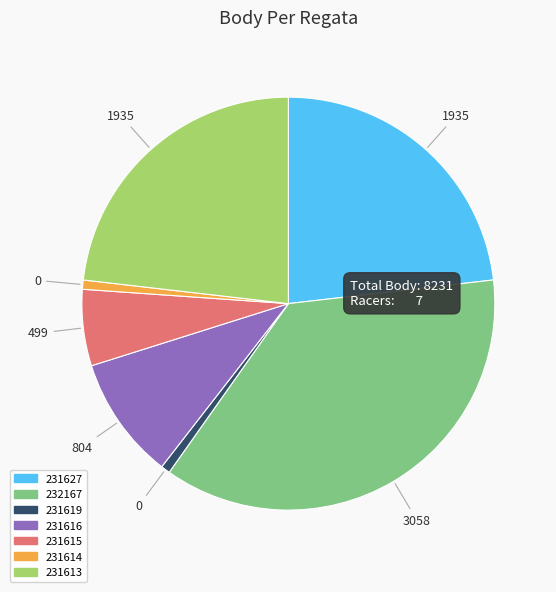

Is it true that 231615 is 6% of the pie?

True